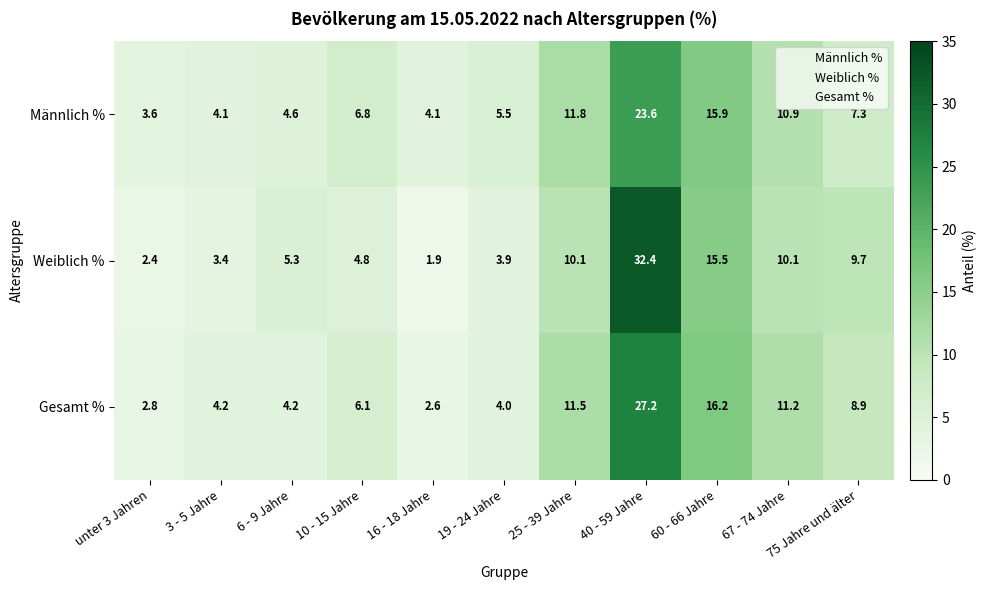

Which series has the widest spread of values?

Weiblich %